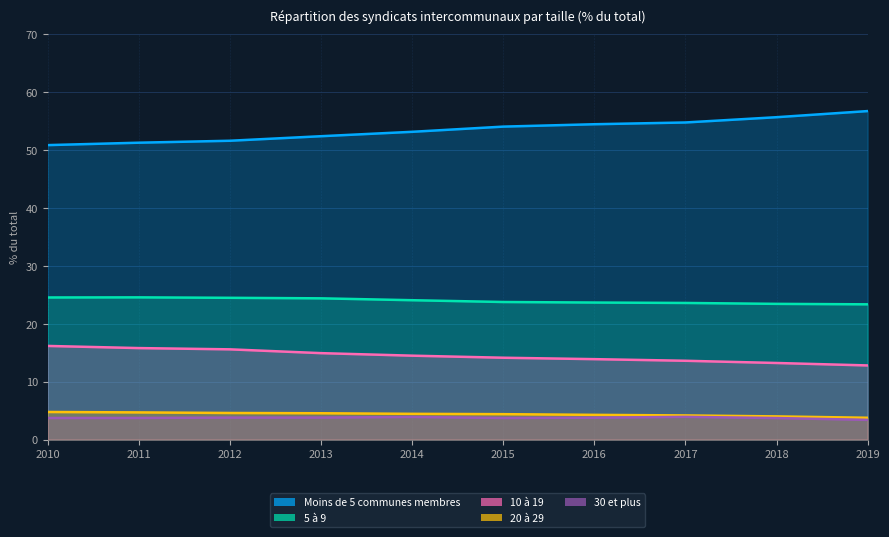

True or false: 30 et plus has a value of 3.7 at 2010.

True